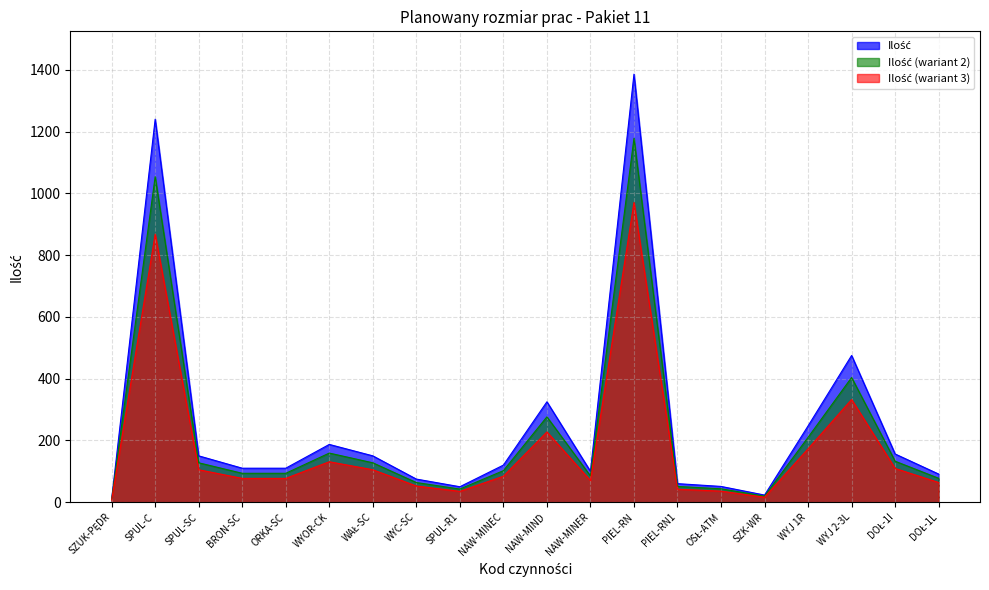

Which label corresponds to the smallest value in the chart?

SZUK-PĘDR